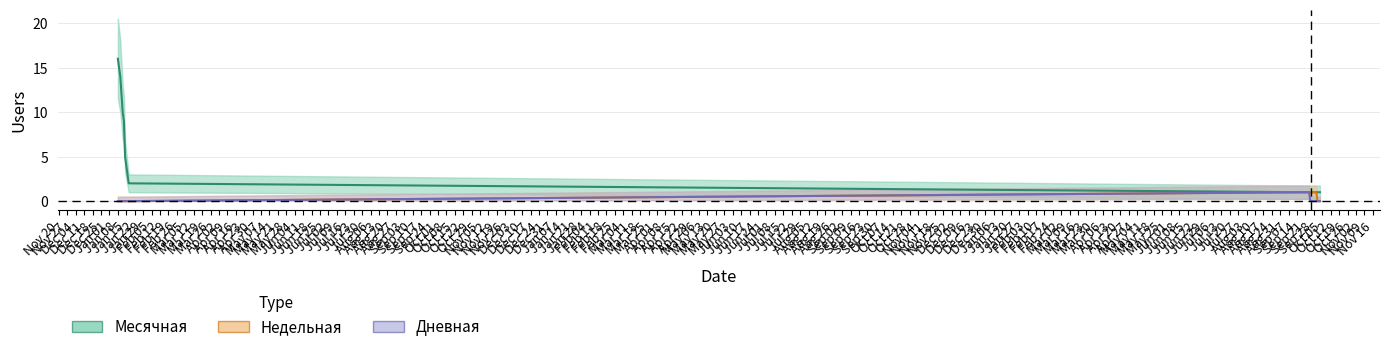

Which label corresponds to the smallest value in the chart?

Jan 08